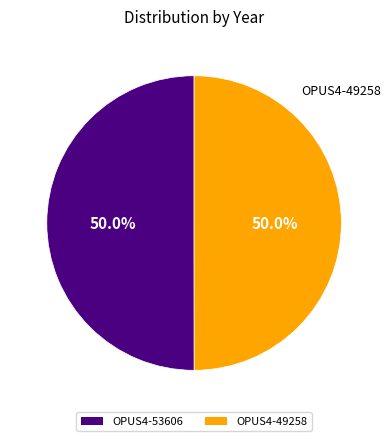

What is the ratio of the value at OPUS4-53606 to the value at OPUS4-49258?

1.0